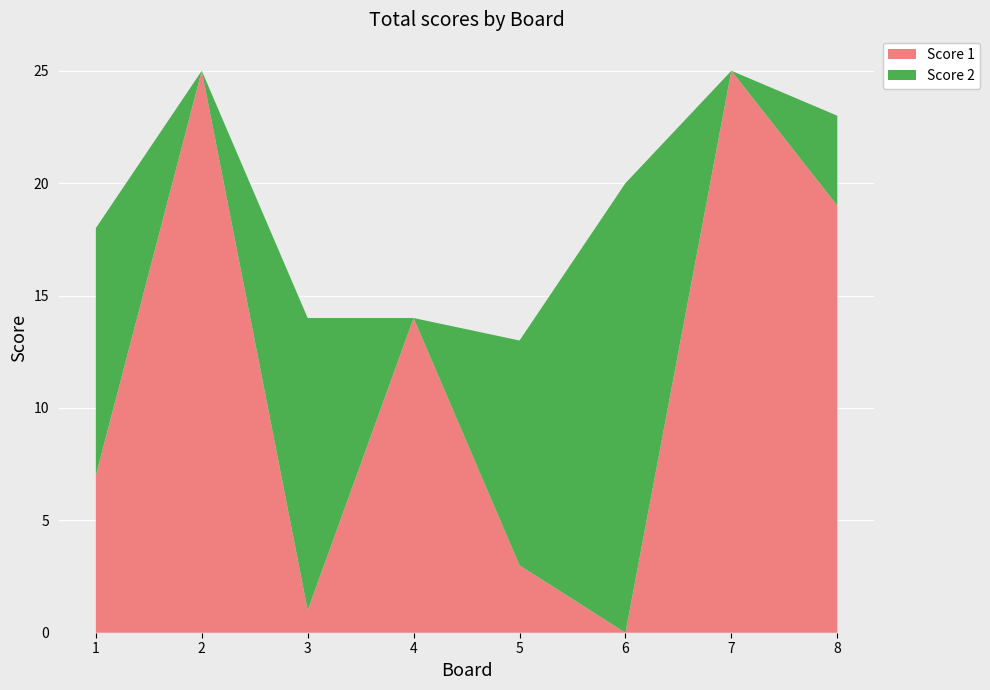

Reading right to left, what are all the values shown in this chart?

Score 1: 19	25	0	3	14	1	25	7
Score 2: 4	0	20	10	0	13	0	11